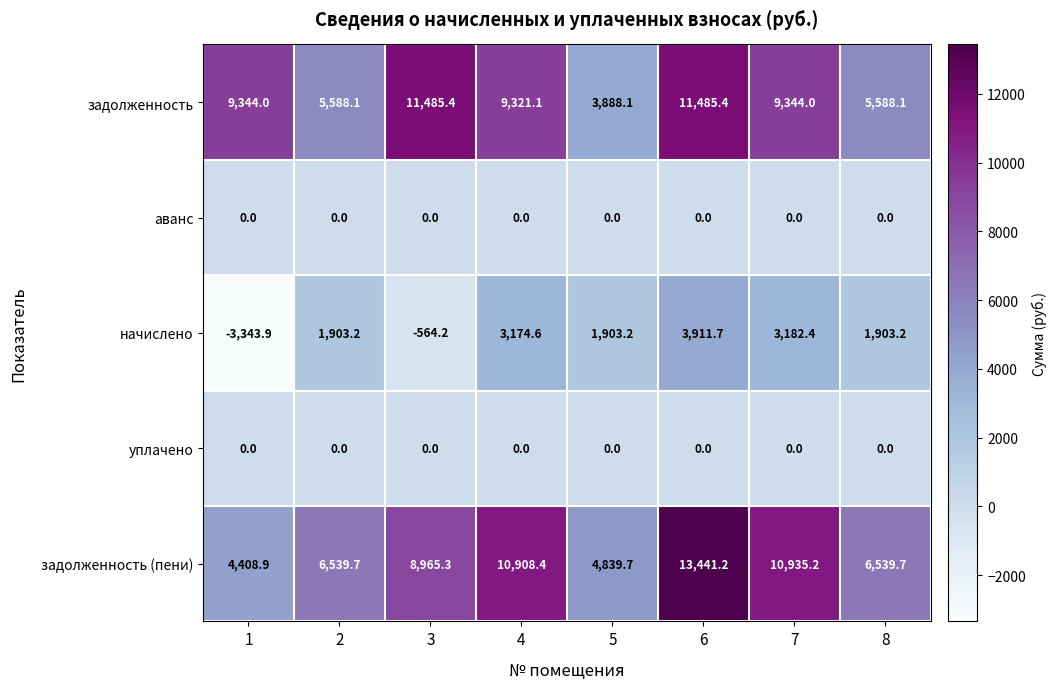

Where is задолженность (пени) nearest to the value 8925?

3